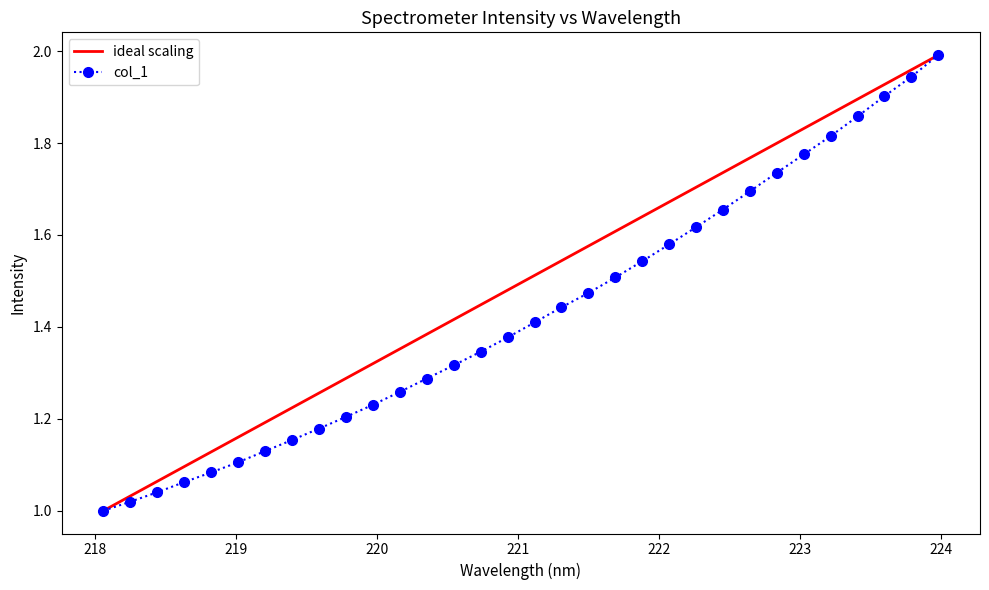

Which series has the largest total across all categories?

ideal scaling